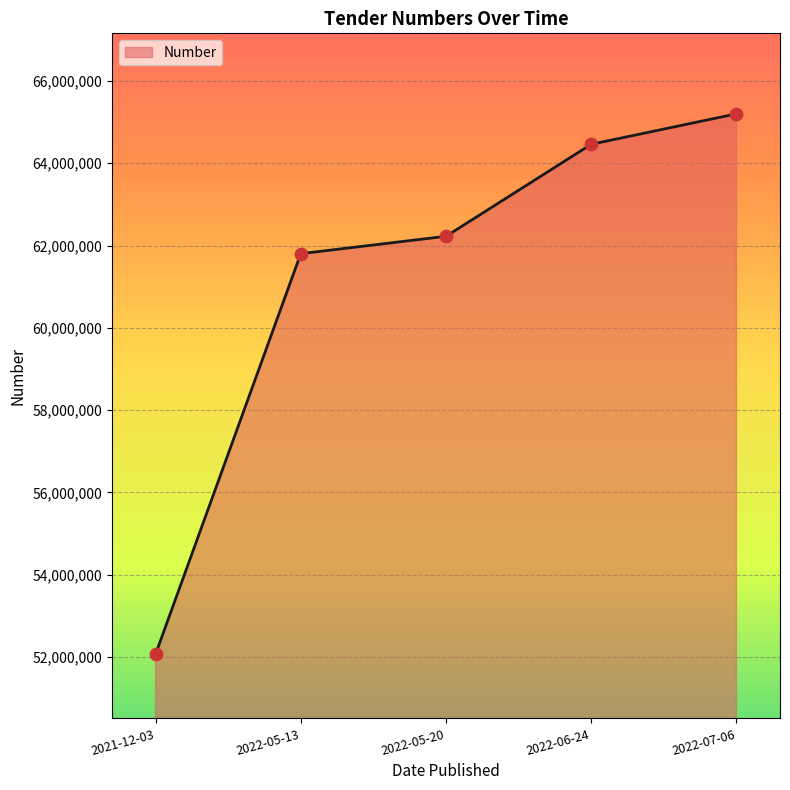

What is the ratio of the value at 2022-06-24 to the value at 2022-05-20?

1.0